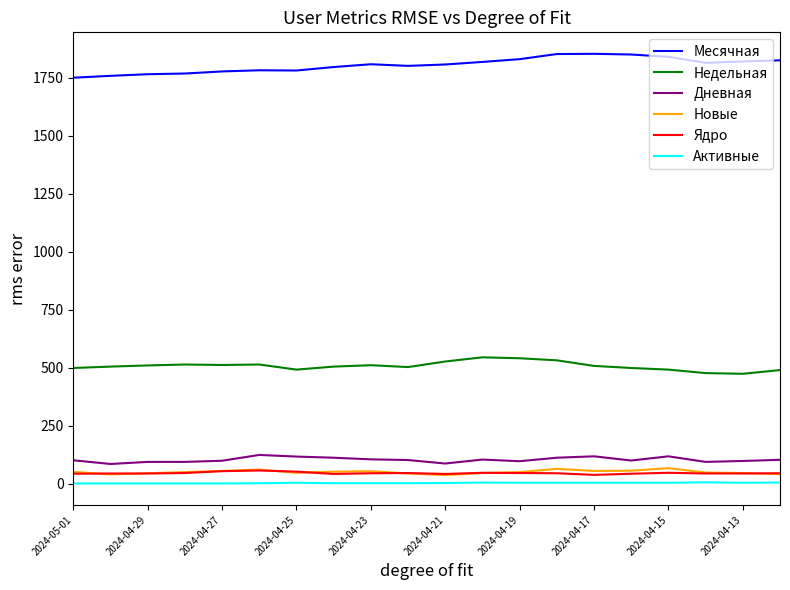

True or false: Месячная has more than 1 points higher than both neighbors.

True